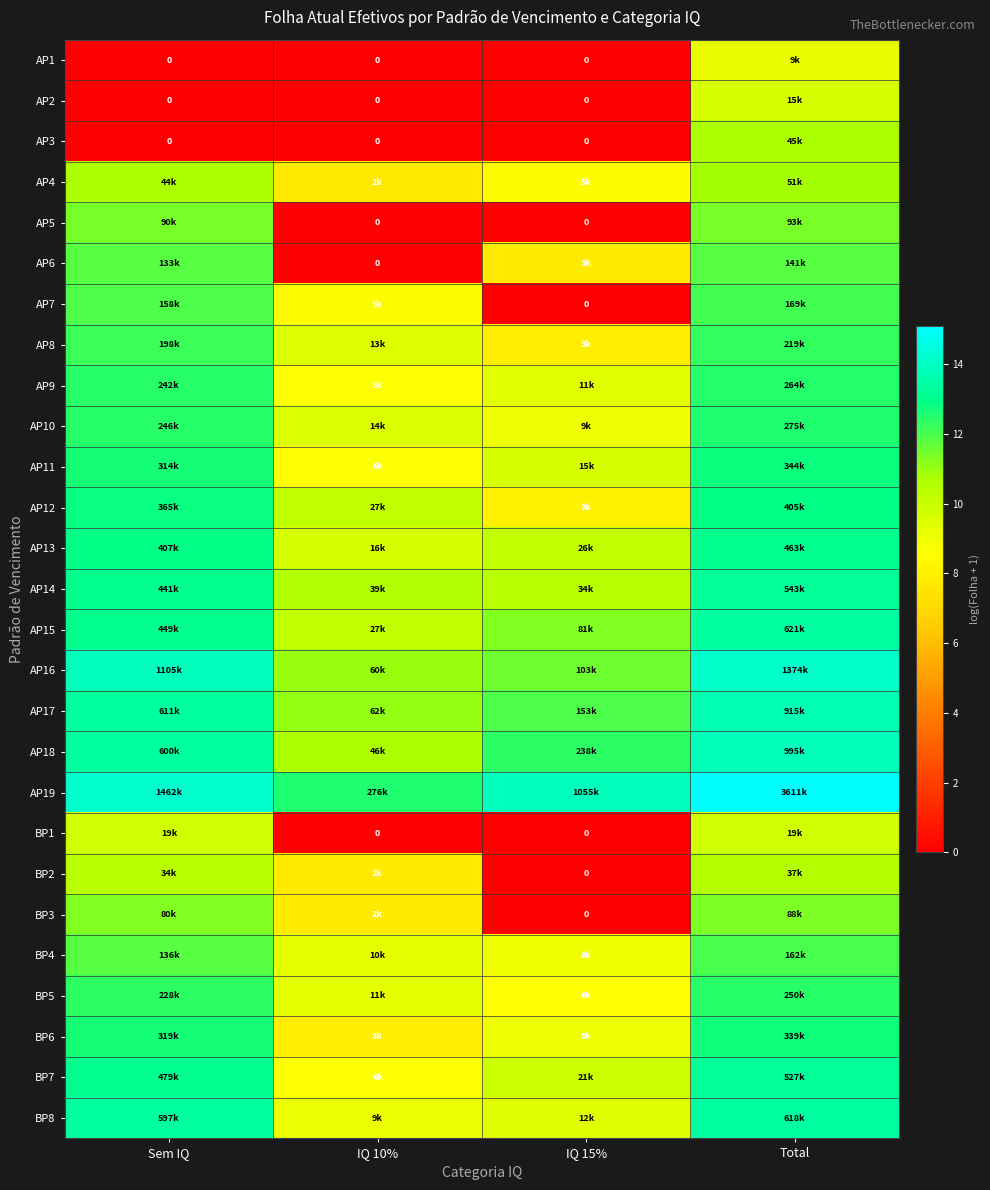

How many distinct data groups are displayed?

27